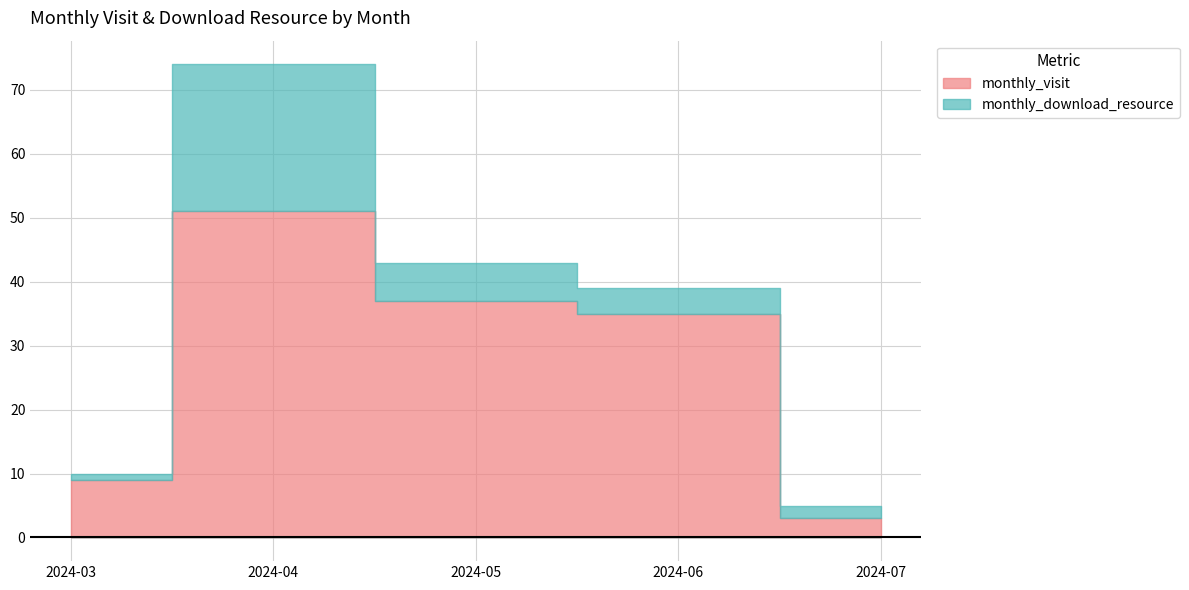

How many lines are shown in the chart?

2